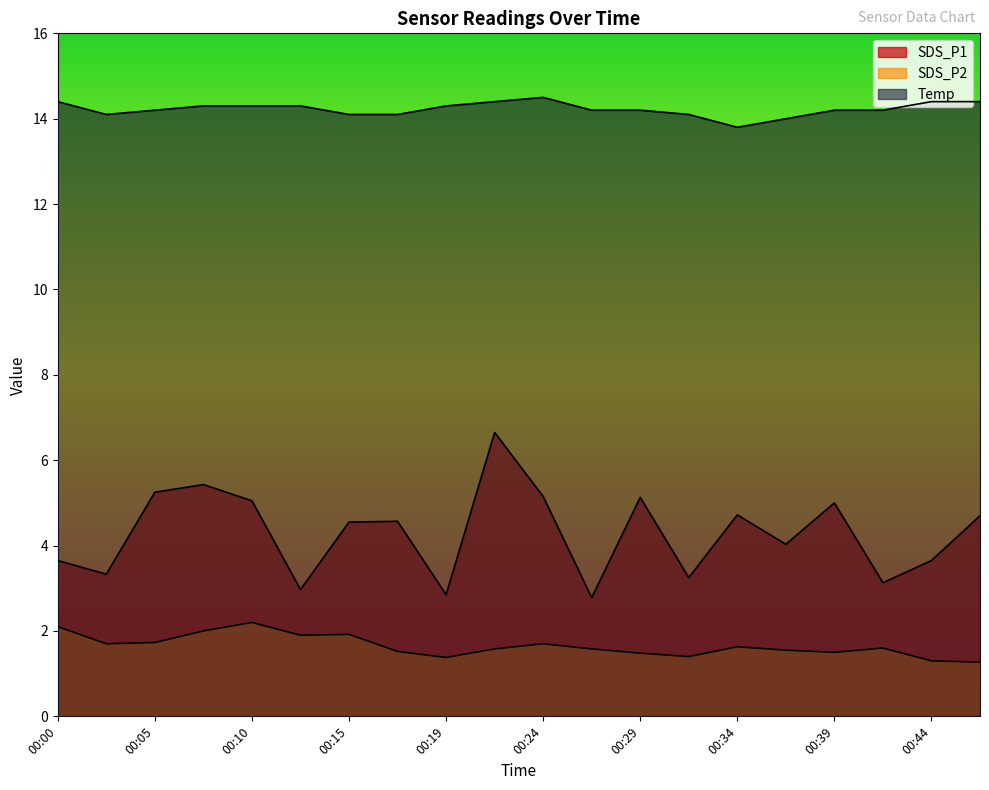

True or false: Temp and SDS_P2 intersect in this chart.

False